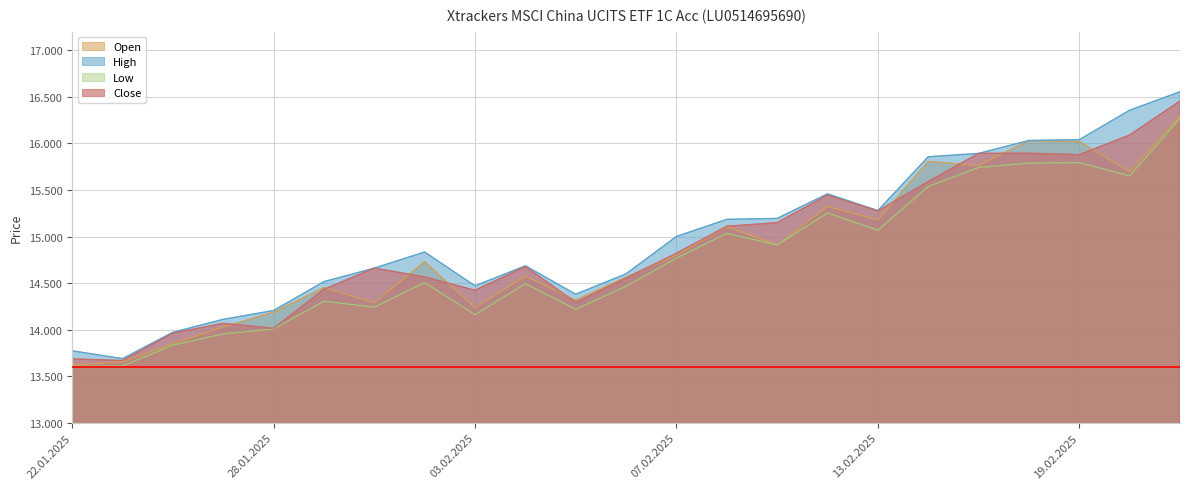

Reading left to right, list all the values displayed in this chart.

Open: 13620	13654	13850	14028	14187	14452	14289	14729	14234	14576	14317	14563	14803	15106	14909	15323	15179	15806	15763	16031	16020	15698	16295
High: 13773	13689	13972	14111	14206	14516	14661	14834	14471	14686	14381	14600	15001	15185	15195	15459	15279	15857	15893	16032	16040	16357	16555
Low: 13607	13611	13833	13955	14007	14305	14242	14506	14161	14494	14219	14466	14768	15034	14909	15253	15068	15537	15742	15789	15793	15652	16269
Close: 13686	13669	13963	14068	14014	14433	14661	14567	14423	14678	14292	14555	14821	15111	15149	15446	15275	15590	15893	15895	15879	16090	16456